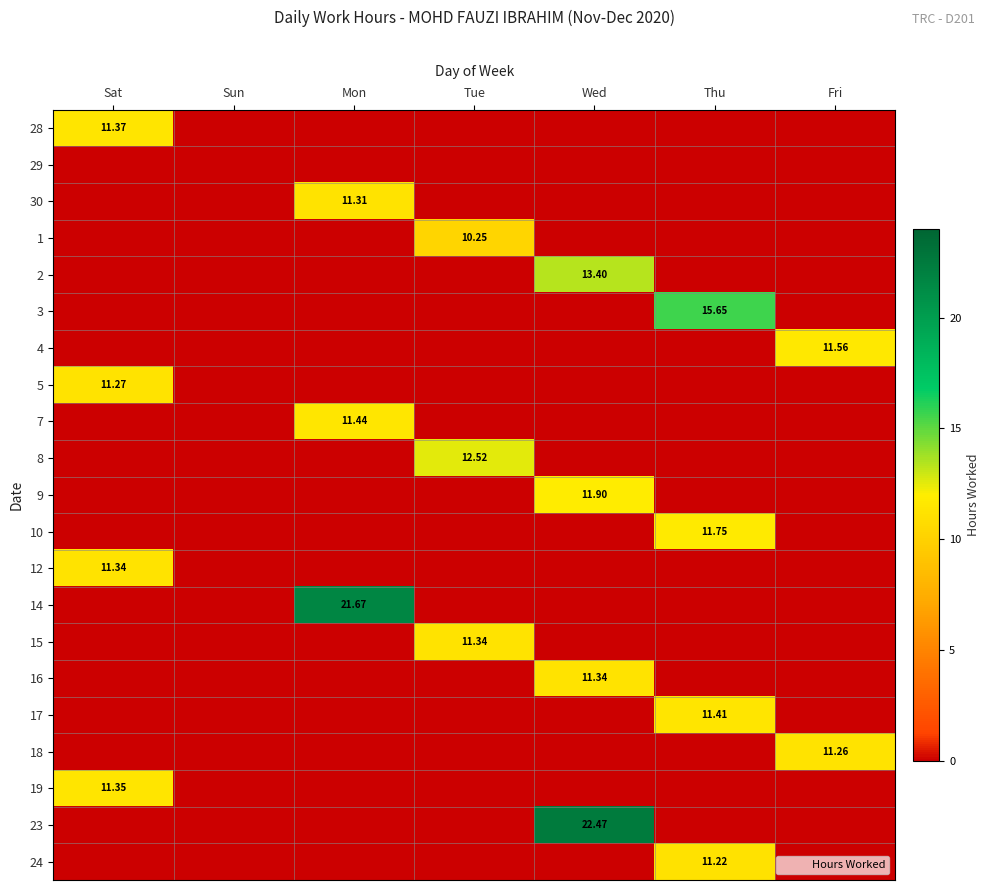

What is the difference between the highest and lowest values at Tue?

12.5